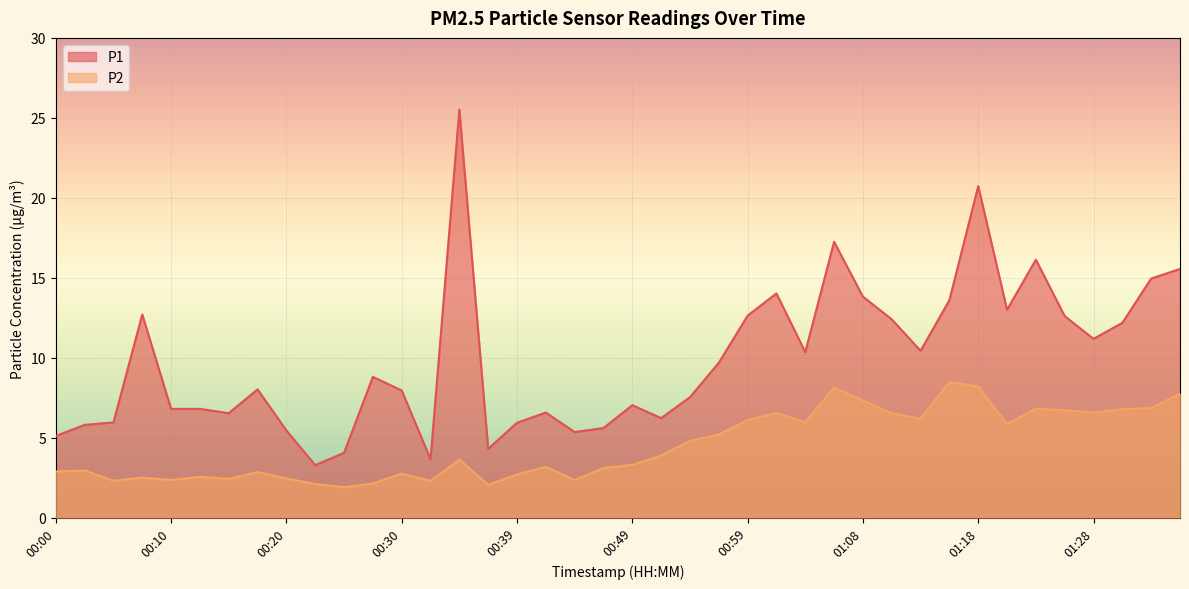

Reading right to left, what are all the values shown in this chart?

P1: 01:35=15.6	01:33=14.9	01:30=12.2	01:28=11.2	01:26=12.6	01:23=16.1	01:21=13.0	01:18=20.7	01:16=13.6	01:13=10.4	01:11=12.4	01:08=13.8	01:06=17.2	01:04=10.3	01:01=14.0	00:59=12.6	00:56=9.7	00:54=7.5	00:51=6.2	00:49=7.0	00:47=5.6	00:44=5.3	00:42=6.6	00:39=5.9	00:37=4.3	00:34=25.5	00:32=3.6	00:30=8.0	00:27=8.8	00:25=4.0	00:22=3.3	00:20=5.5	00:17=8.0	00:15=6.5	00:12=6.8	00:10=6.8	00:08=12.7	00:05=6.0	00:03=5.8	00:00=5.1
P2: 01:35=7.8	01:33=6.8	01:30=6.8	01:28=6.6	01:26=6.7	01:23=6.8	01:21=5.8	01:18=8.2	01:16=8.5	01:13=6.2	01:11=6.5	01:08=7.3	01:06=8.1	01:04=6.0	01:01=6.5	00:59=6.1	00:56=5.2	00:54=4.8	00:51=3.9	00:49=3.3	00:47=3.1	00:44=2.4	00:42=3.2	00:39=2.7	00:37=2.0	00:34=3.6	00:32=2.3	00:30=2.8	00:27=2.1	00:25=1.9	00:22=2.1	00:20=2.5	00:17=2.9	00:15=2.4	00:12=2.5	00:10=2.4	00:08=2.5	00:05=2.3	00:03=3.0	00:00=2.9